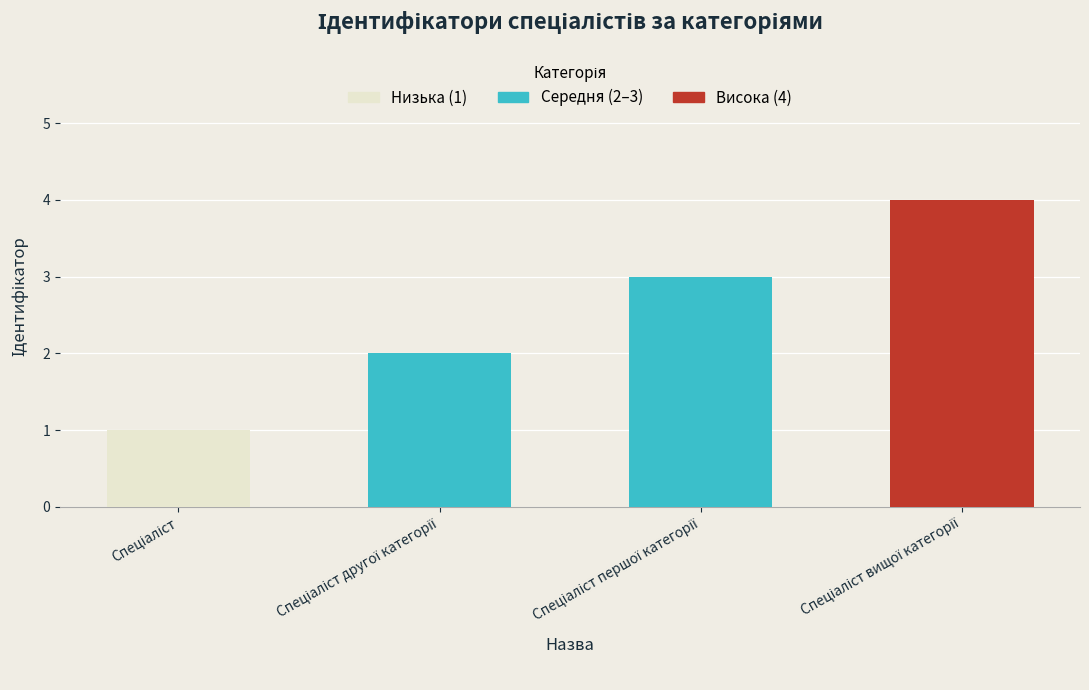

How many categories are shown in the chart?

4